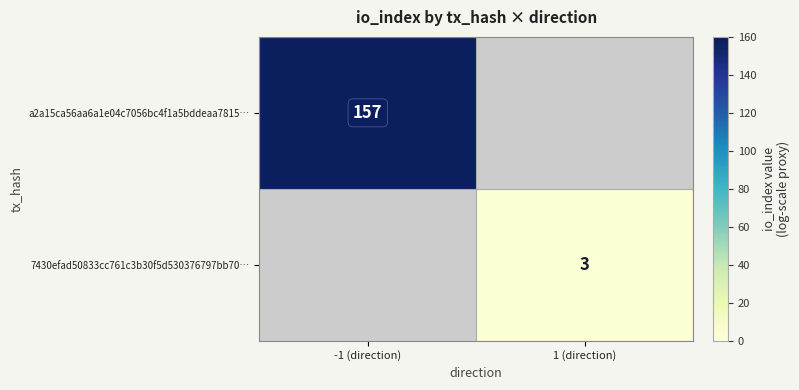

Is the value of a2a15ca56aa6a1e04c7056bc4f1a5bddeaa7815… at -1 (direction) greater than the value of 7430efad50833cc761c3b30f5d530376797bb70… at 1 (direction)?

Yes